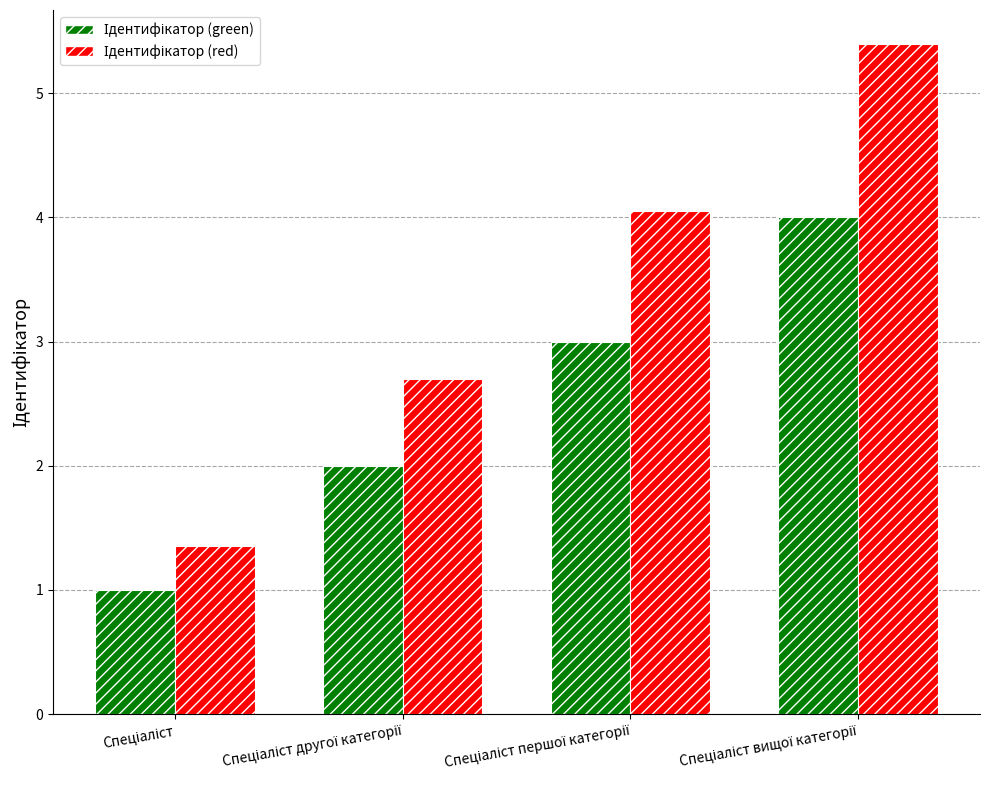

What is the maximum value shown in the chart?

5.4